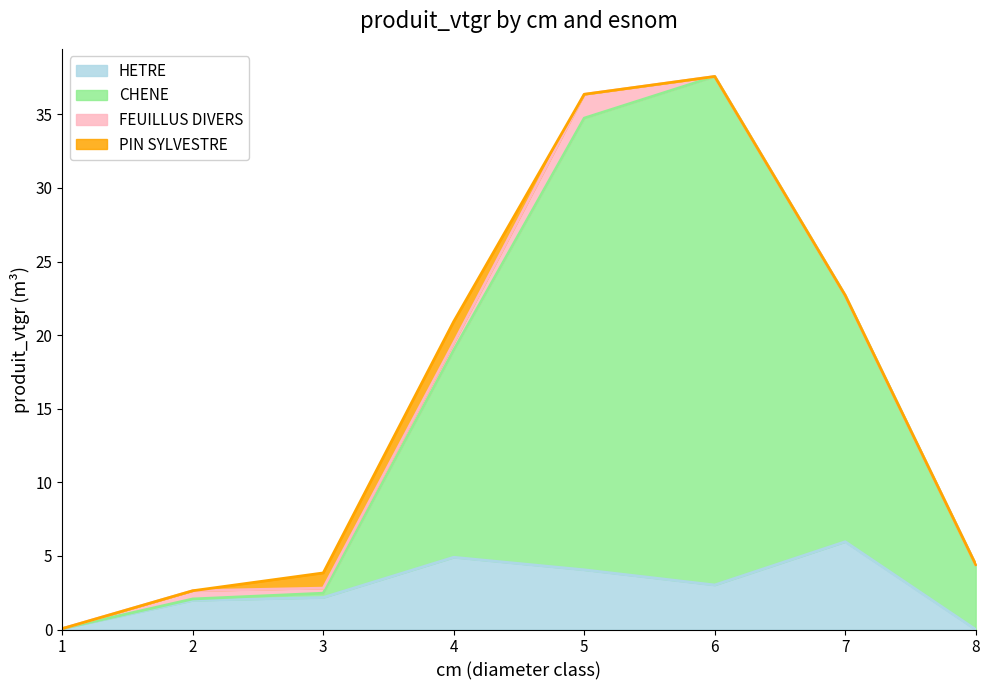

What are all the series names shown in the legend?

HETRE, CHENE, FEUILLUS DIVERS, PIN SYLVESTRE